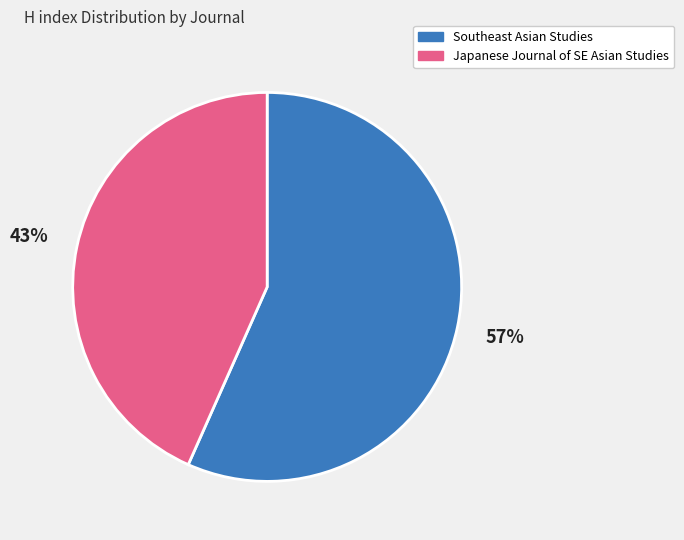

To the nearest percent, what is the average slice percentage?

50%